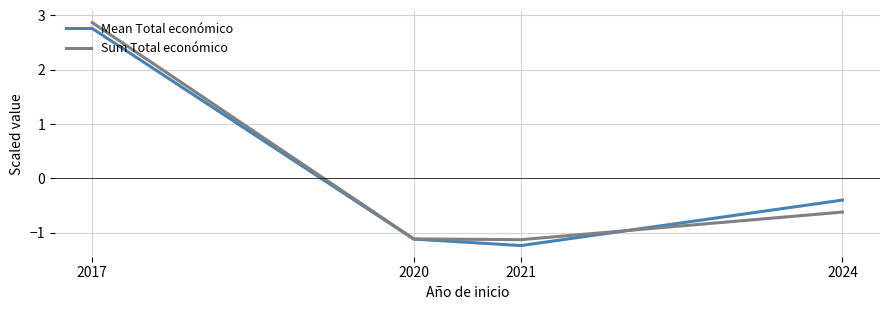

True or false: Sum Total económico has more than 0 points higher than both neighbors.

False